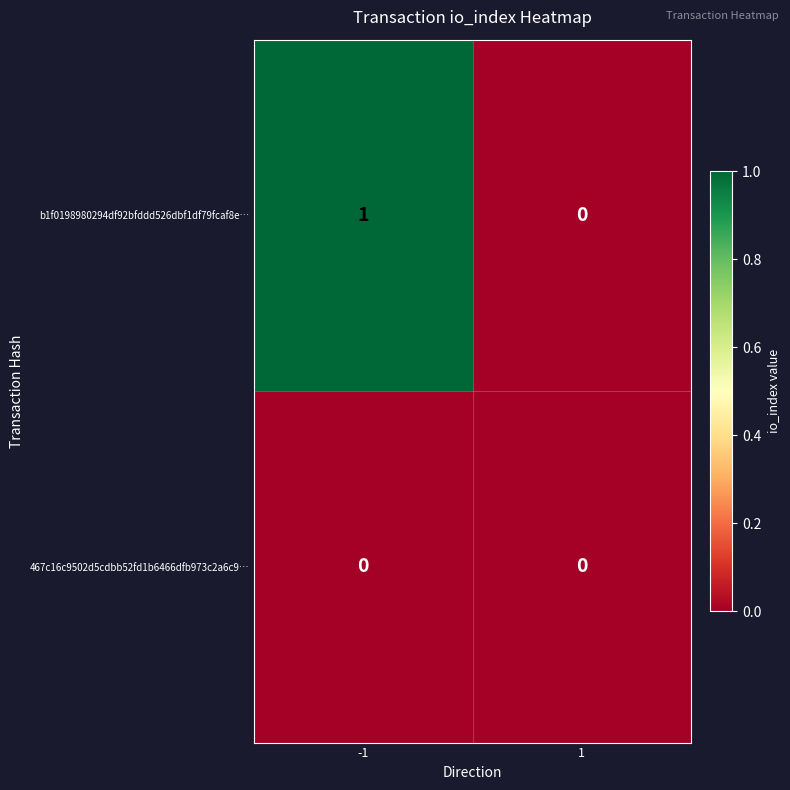

Which category has the highest value across all series?

-1